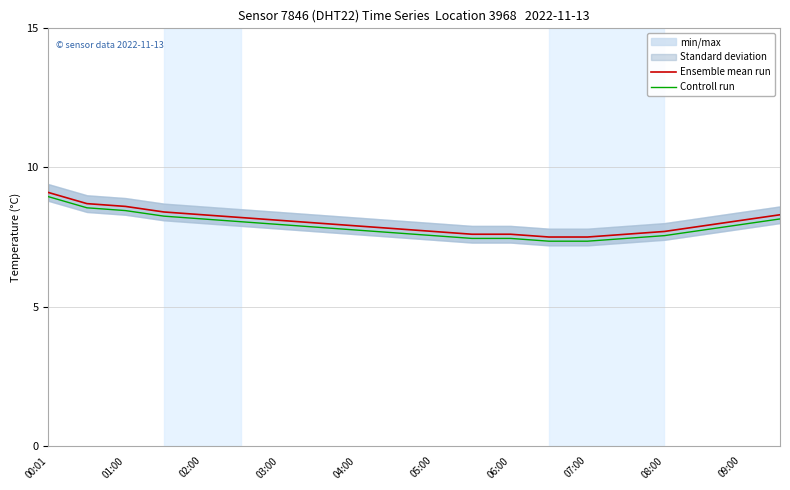

True or false: Controll run and Ensemble mean run intersect in this chart.

False